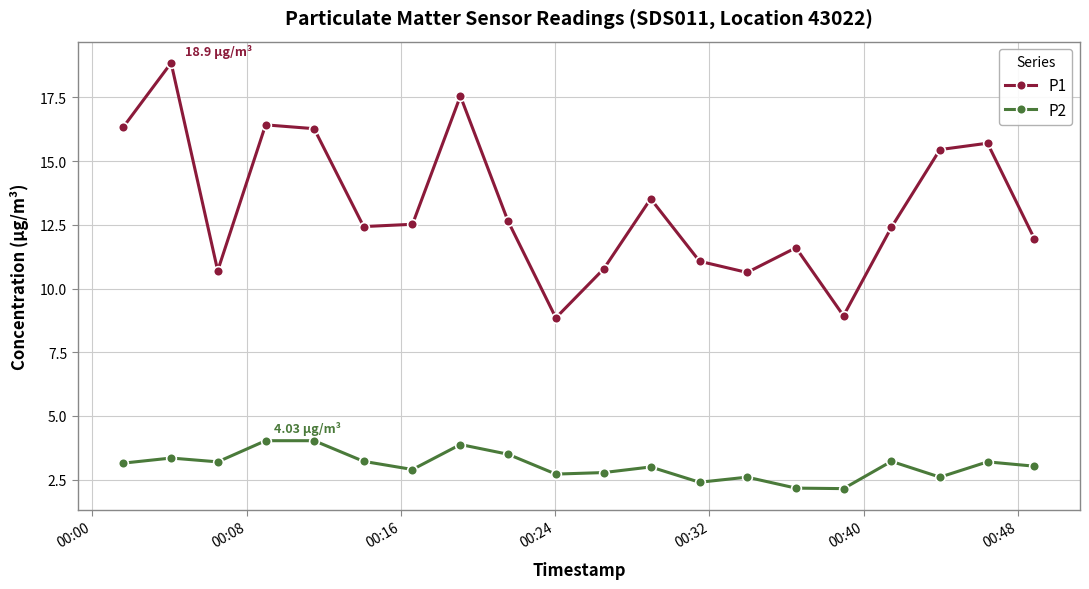

True or false: P2 and P1 cross at least once.

False